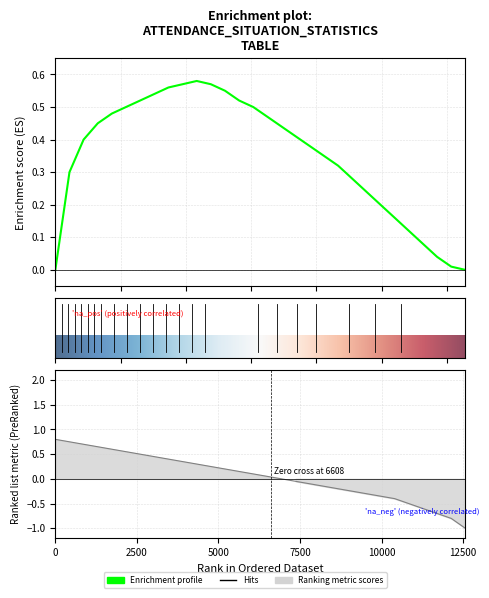

How many values in the Ranking metric scores series exceed 0?

16